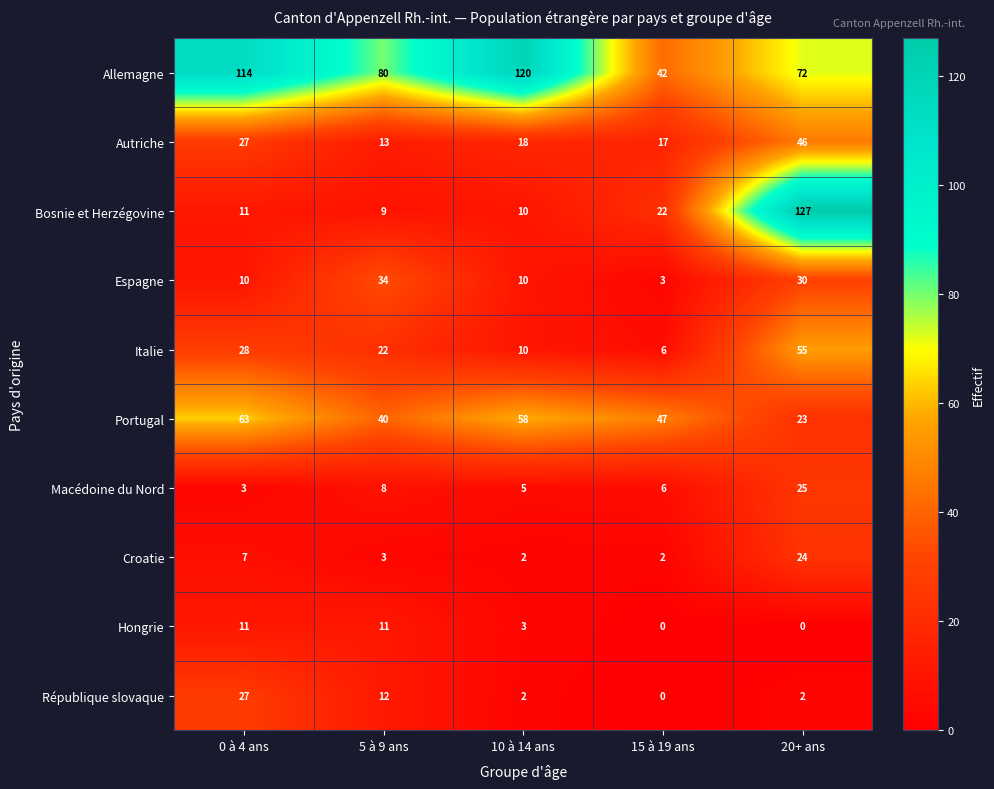

What is the average value of the Allemagne series?

86